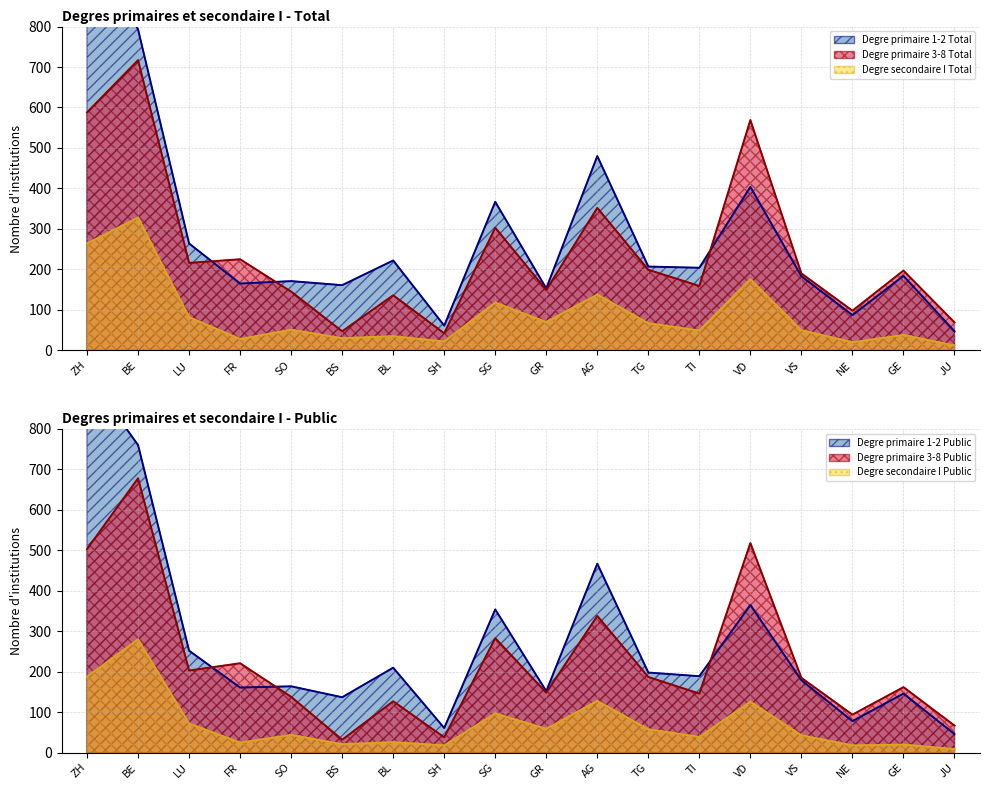

What is the total value across all series at LU?

1089